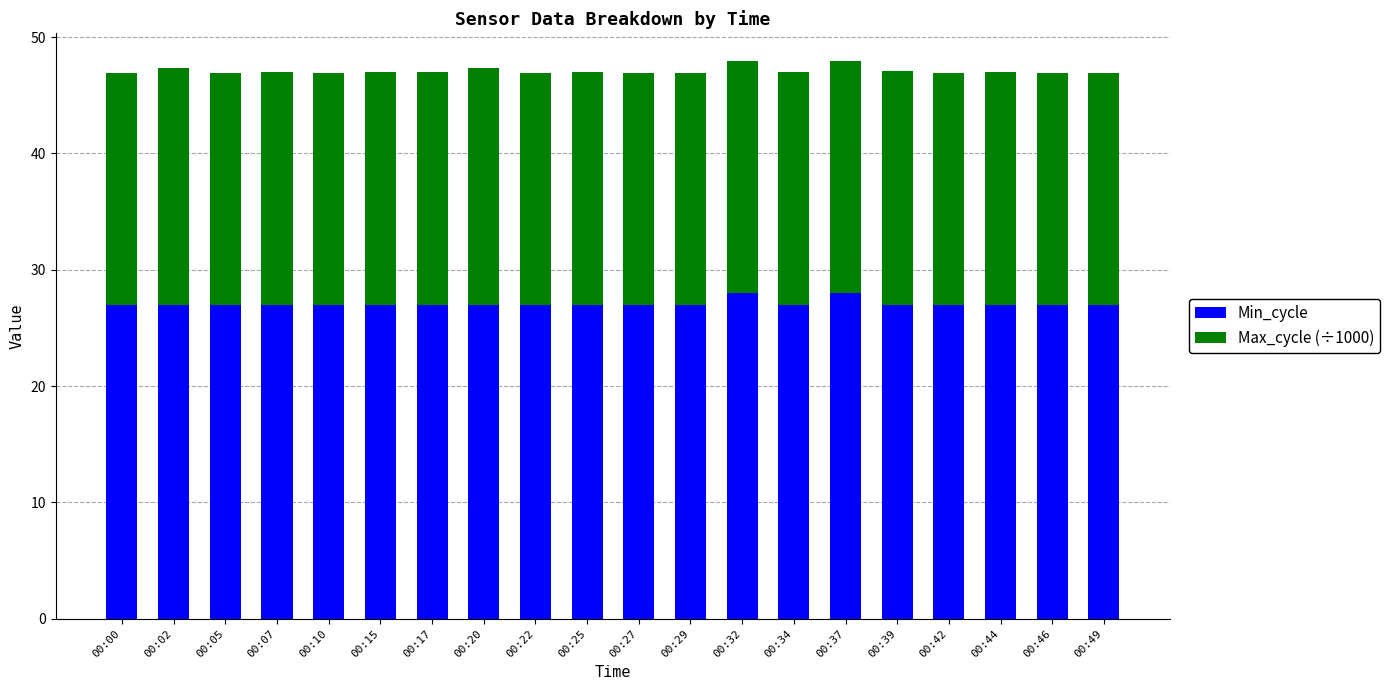

How many distinct data groups are displayed?

2